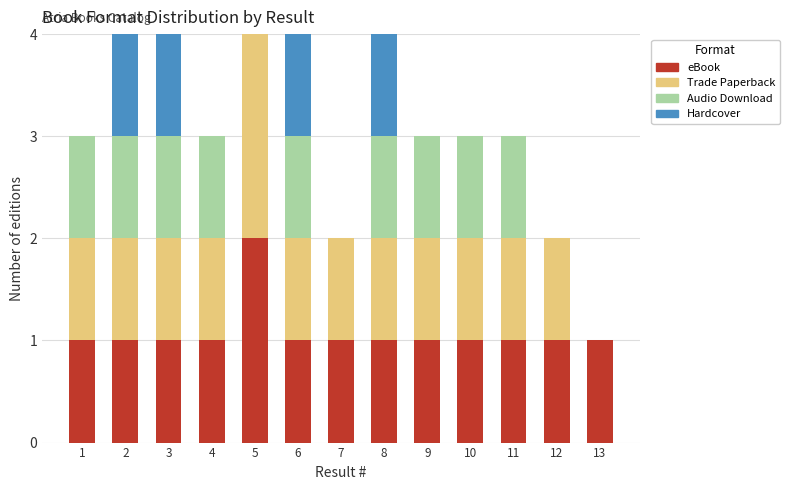

Which category has the highest value in the eBook series?

5